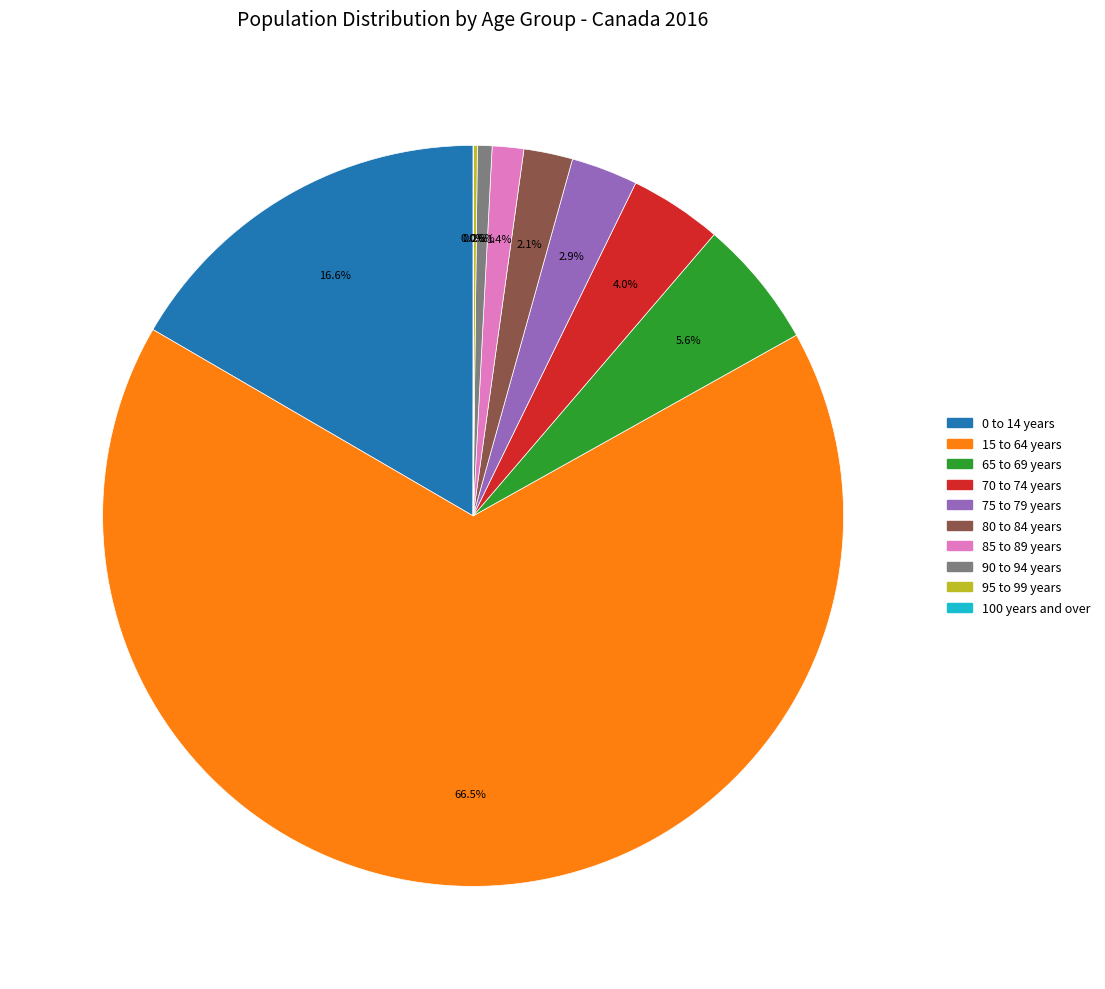

Which slice is the largest?

15 to 64 years